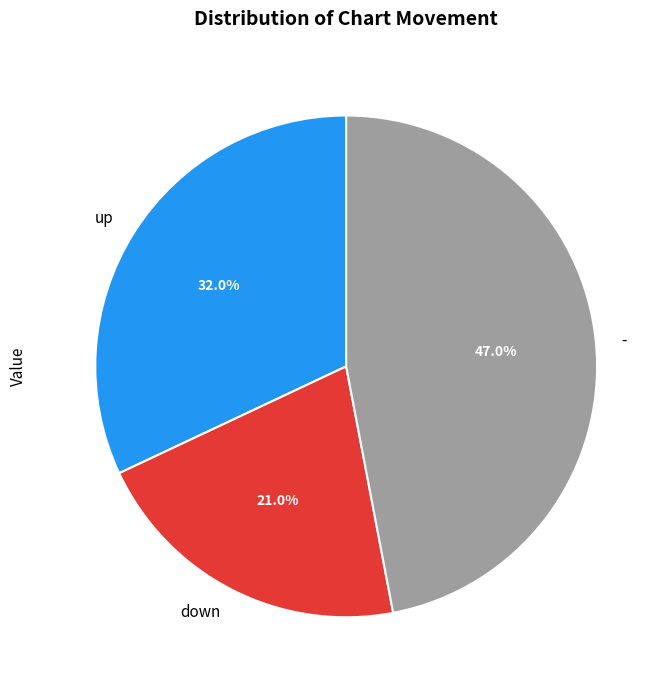

What percentage do down and - together represent?

68.0%